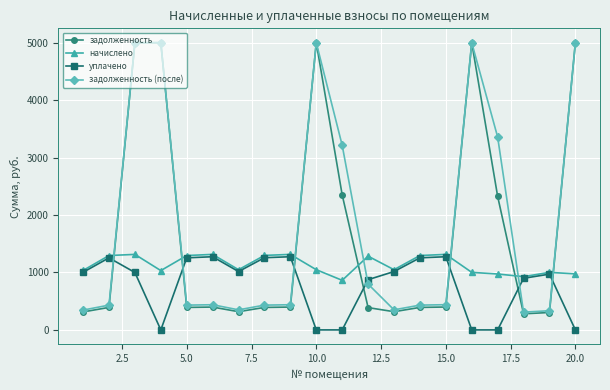

What is the difference between the second highest and minimum values in the задолженность (после) series?

4691.0